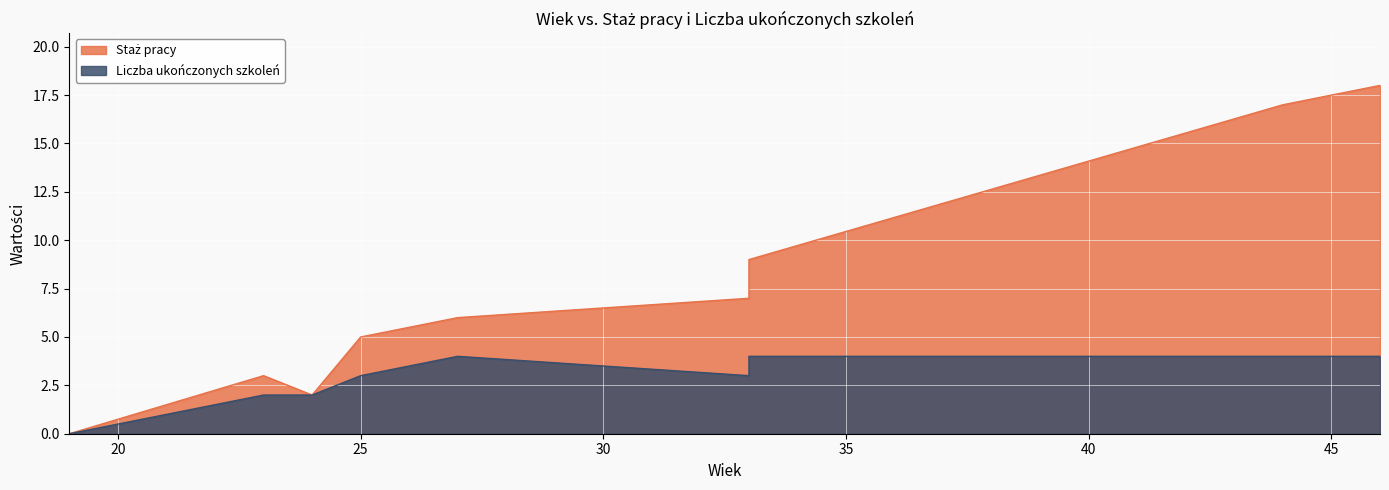

True or false: Liczba ukończonych szkoleń has a value of 2 at 23.

True